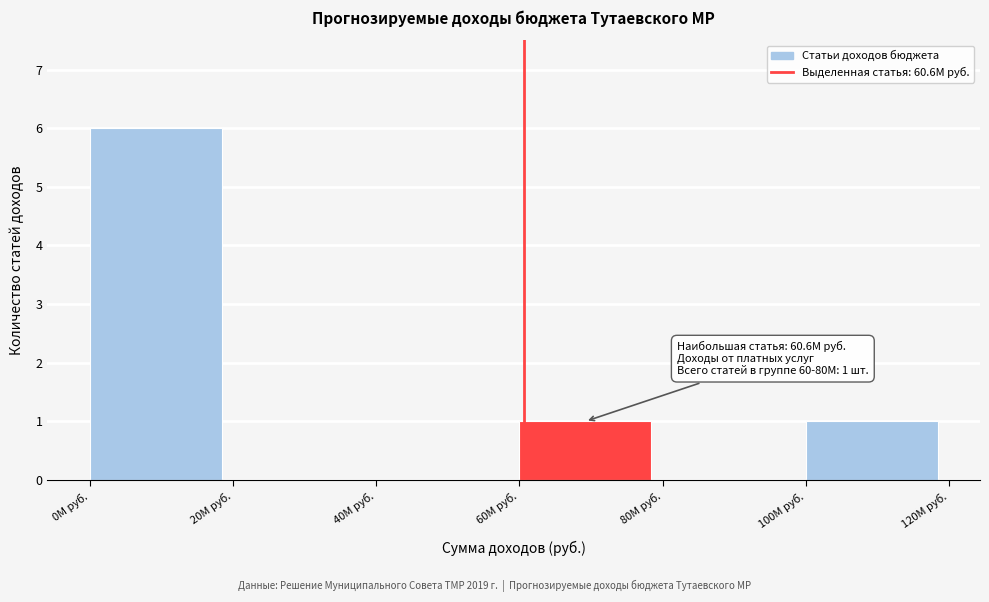

Reading right to left, extract all data points from this chart.

100M руб.=1	80M руб.=0	60M руб.=1	40M руб.=0	20M руб.=0	0M руб.=6